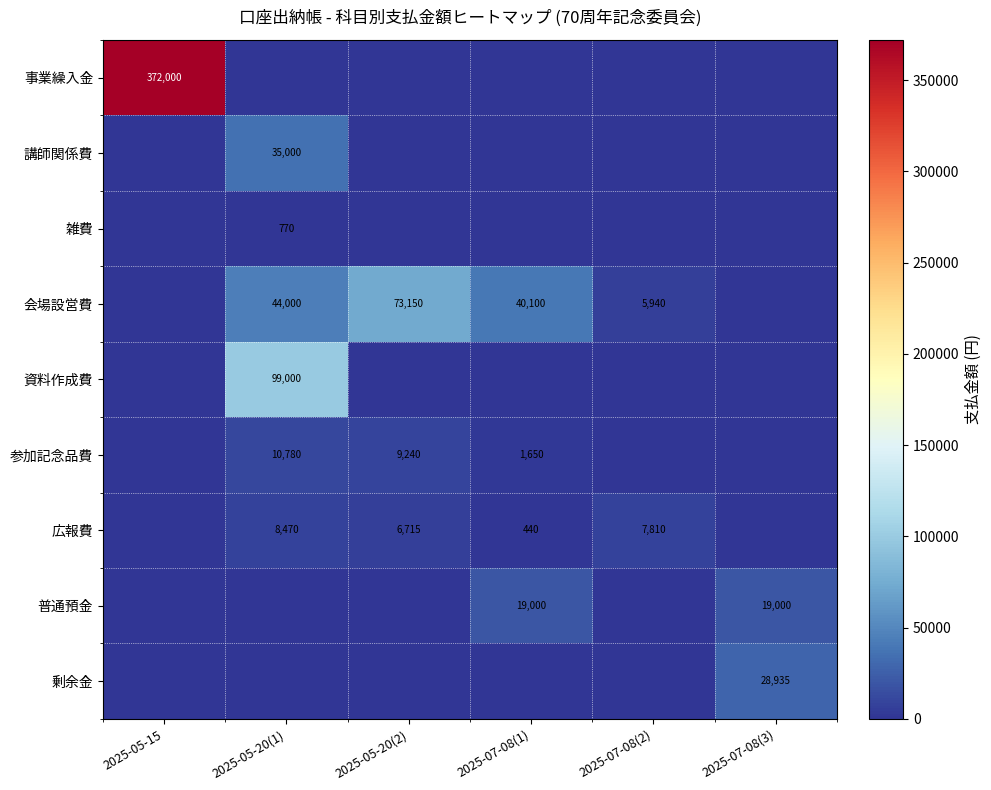

The 参加記念品費 series shows 4158 at 2025-05-20(2). True or false?

False